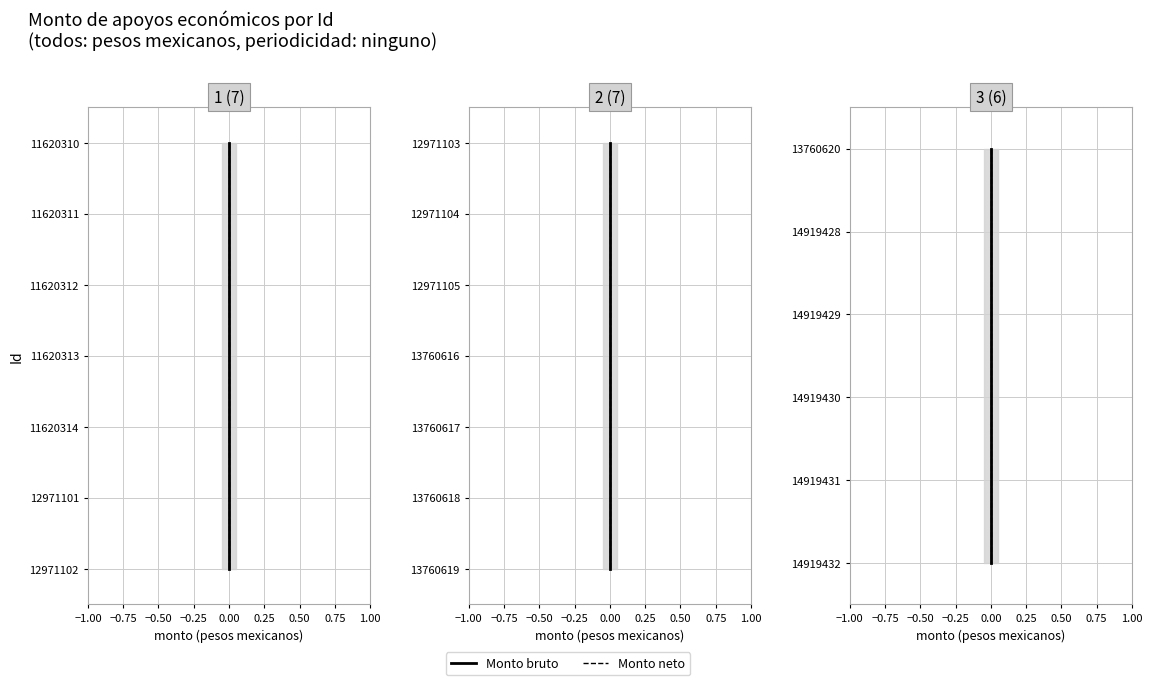

True or false: Monto neto and Monto bruto cross at least once.

False